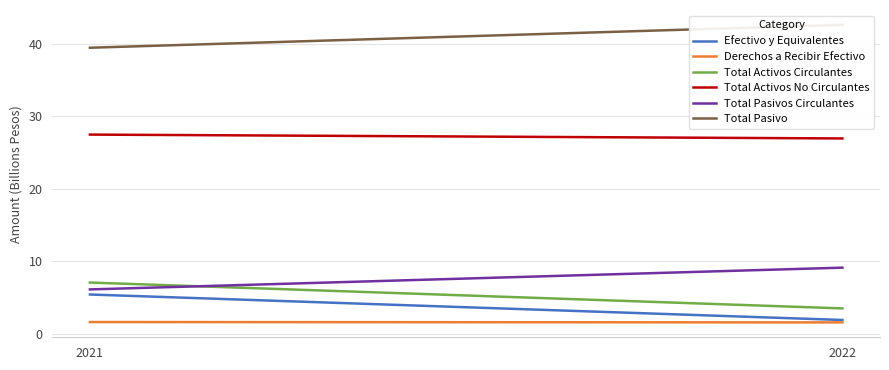

What is the difference between the maximum and minimum values in the Efectivo y Equivalentes series?

3.5